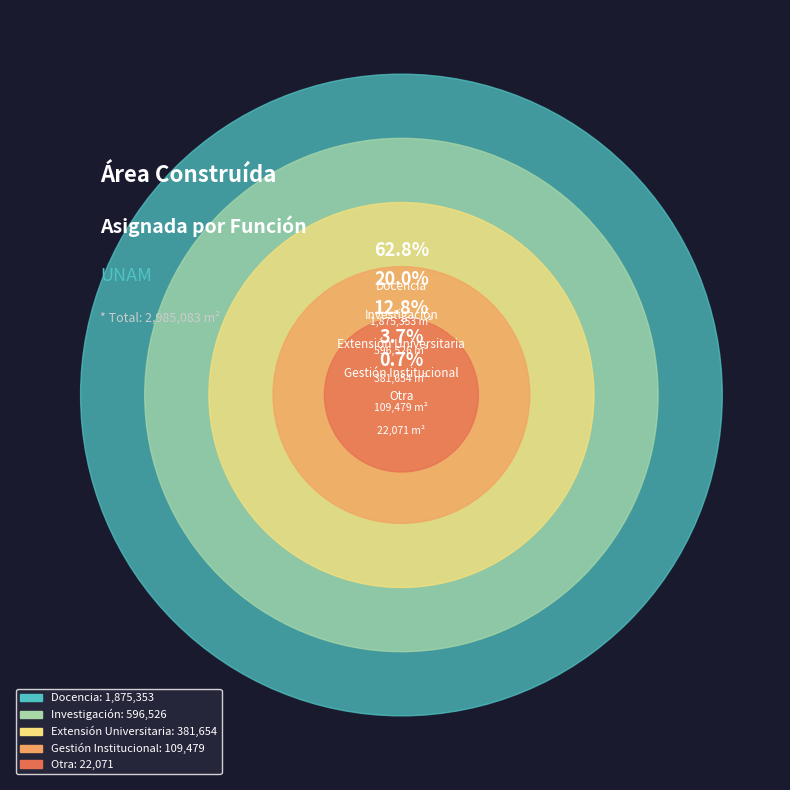

Rank the categories by value from lowest to highest.

Otra, Gestión Institucional, Extensión Universitaria, Investigación, Docencia